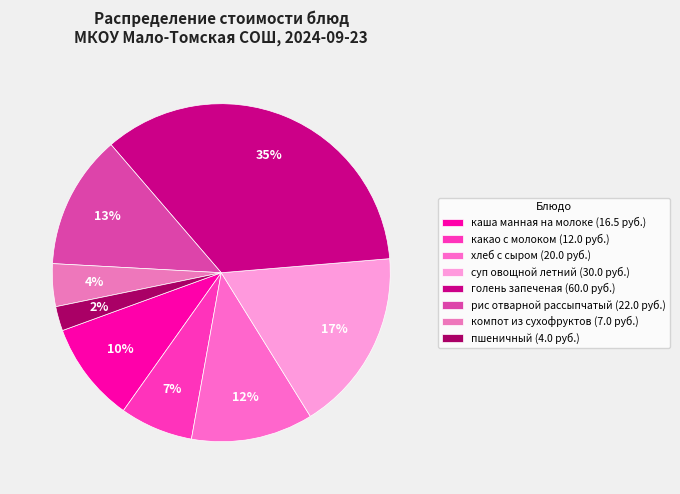

To the nearest percent, what portion does суп овощной летний represent?

17%